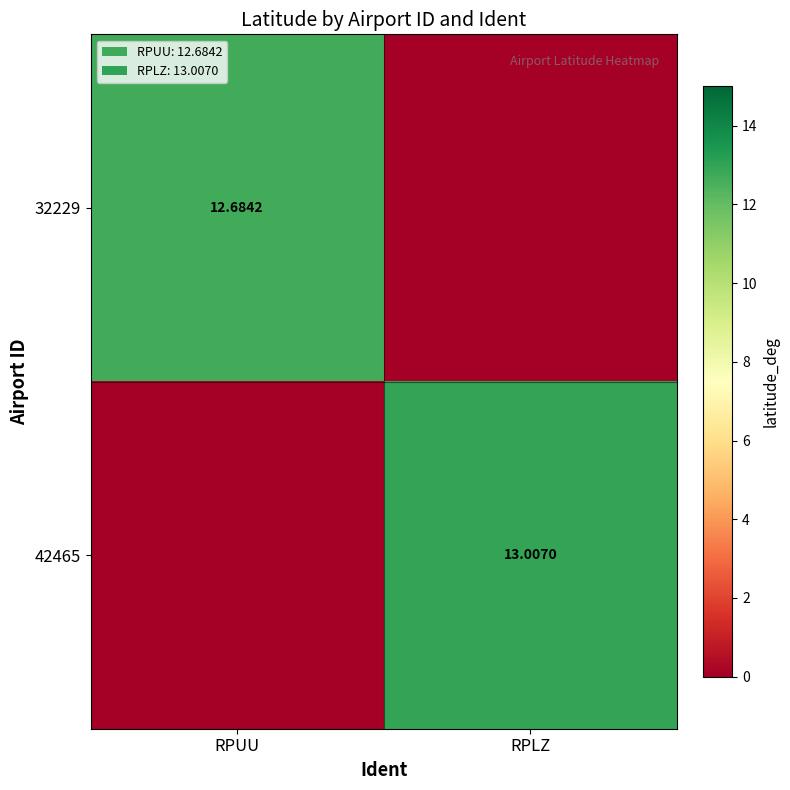

How many data points in 42465 are above 13?

1